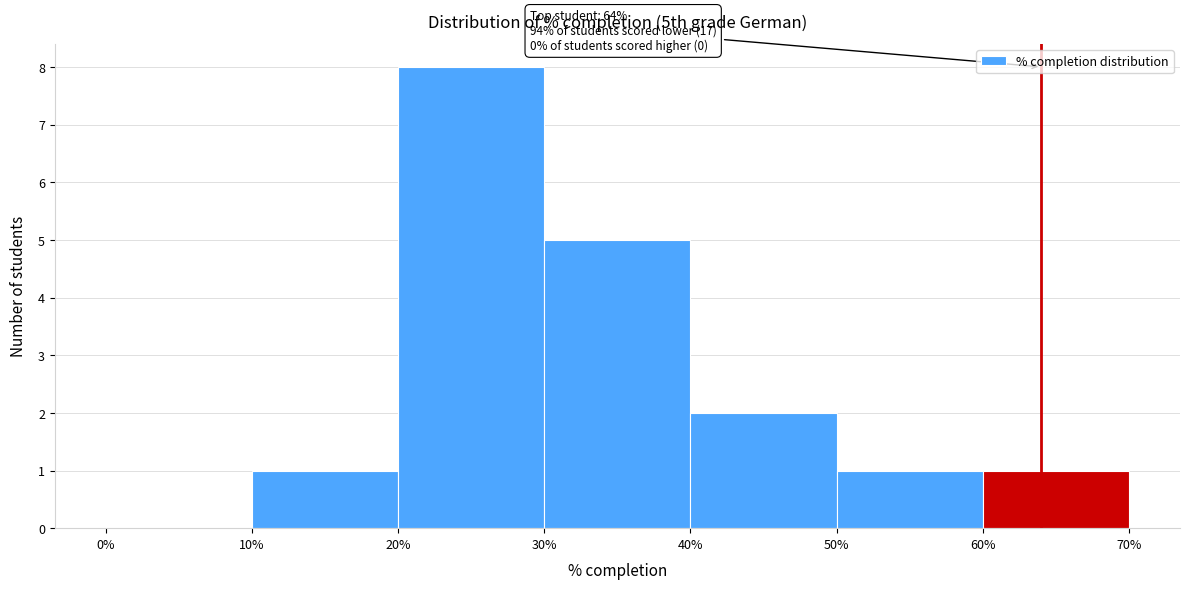

Which range on the x-axis has the tallest bar?

20% to 30%